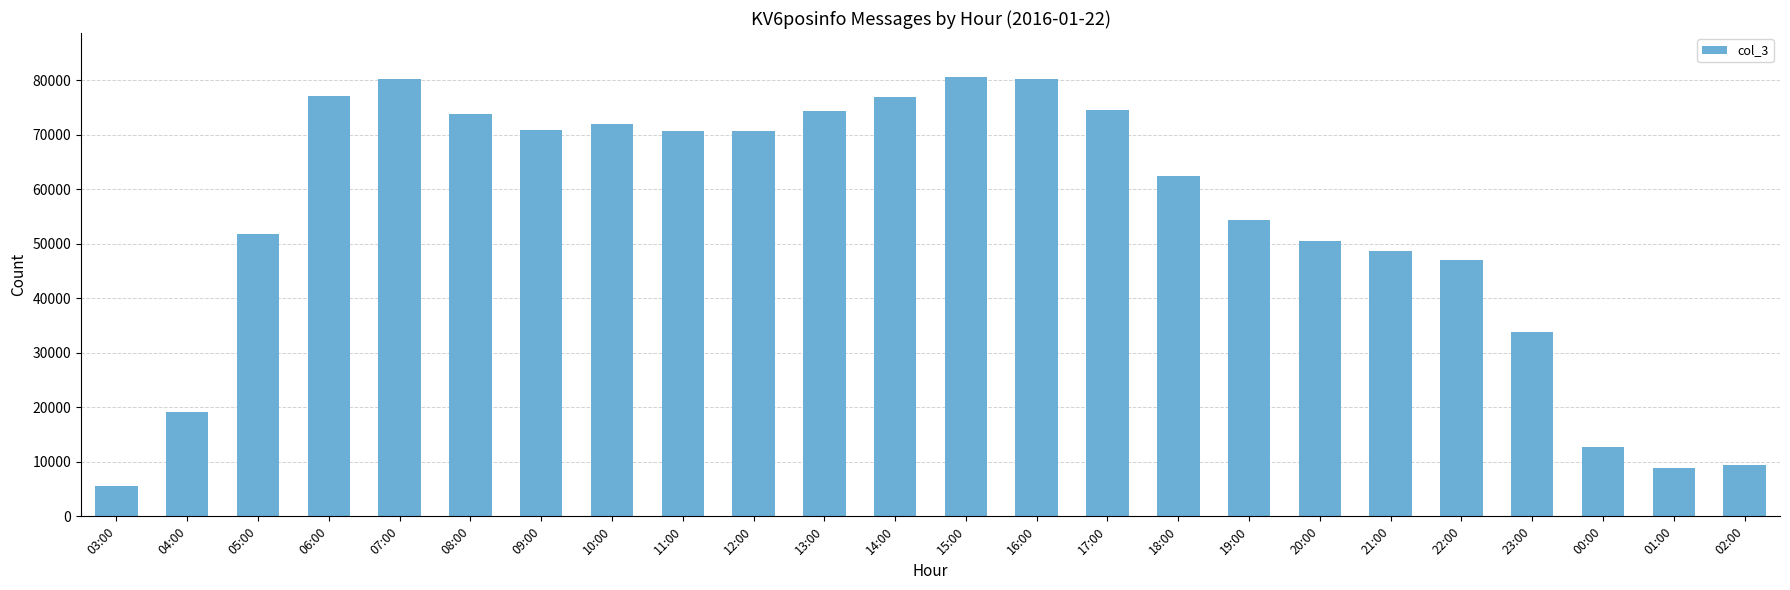

Read the value at 23:00, to the nearest 50.

33800